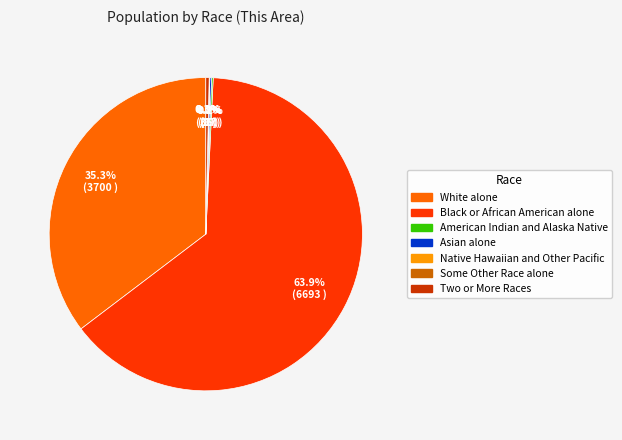

Which slice is the largest?

Black or African American alone